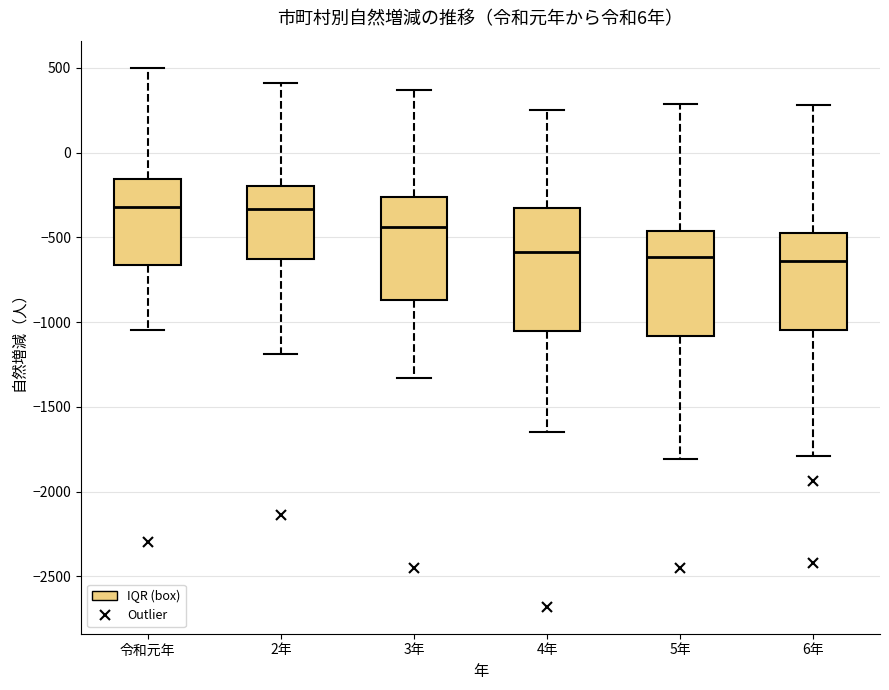

Where is the upper edge of the box for 2年 on the y-axis? The values are not printed on the chart, so give them approximately, as read against the axis.

-200